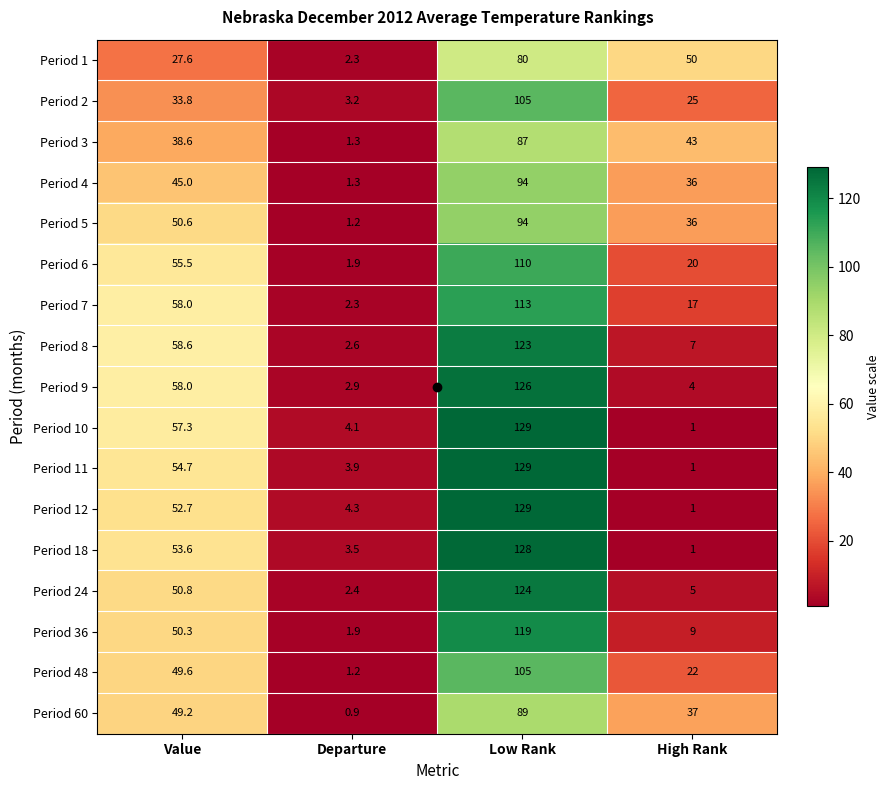

Where is Period 6 nearest to the value 55?

Value